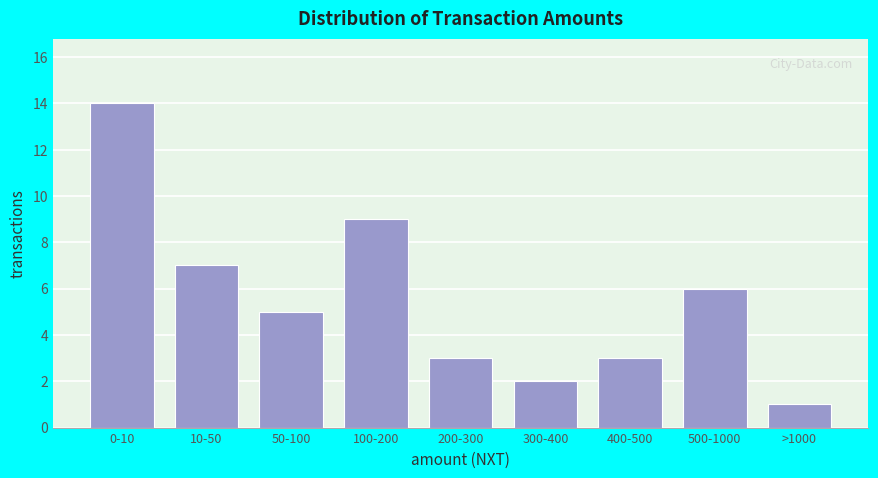

Reading right to left, transcribe all the data shown in this chart.

1	6	3	2	3	9	5	7	14